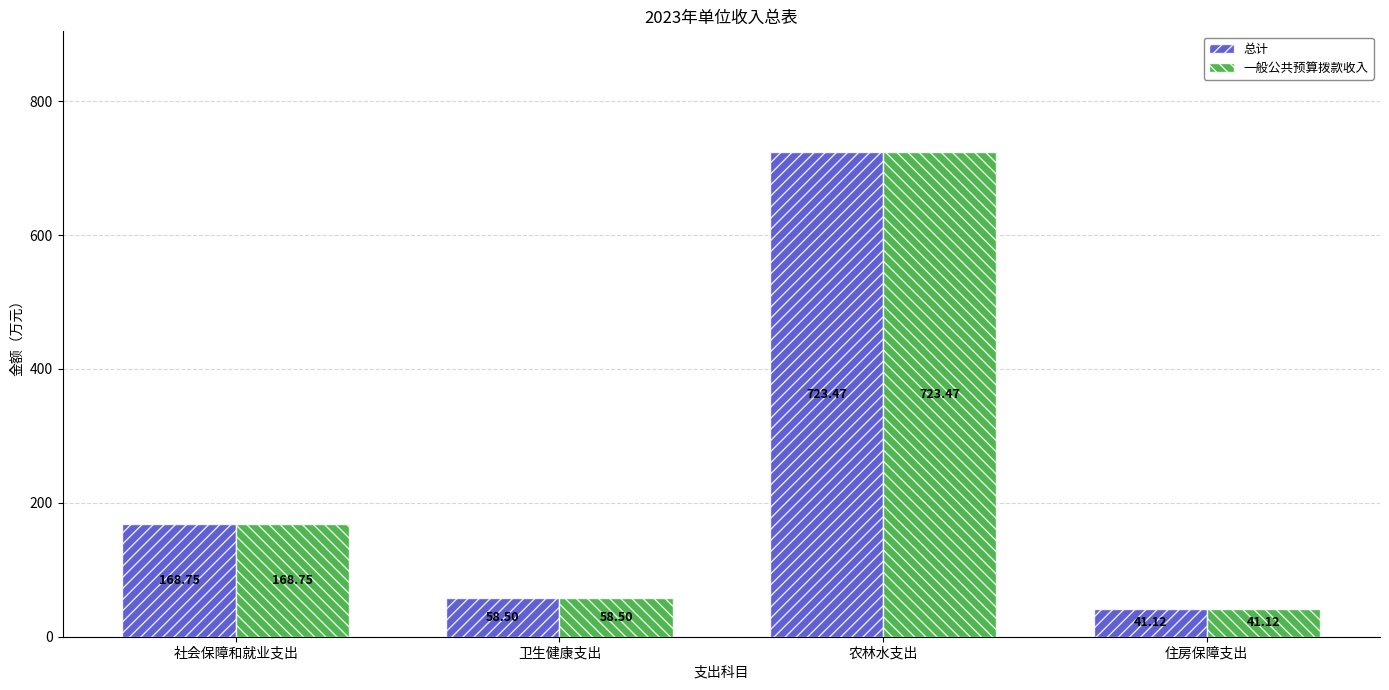

Where does the 总计 series first go above 168?

社会保障和就业支出